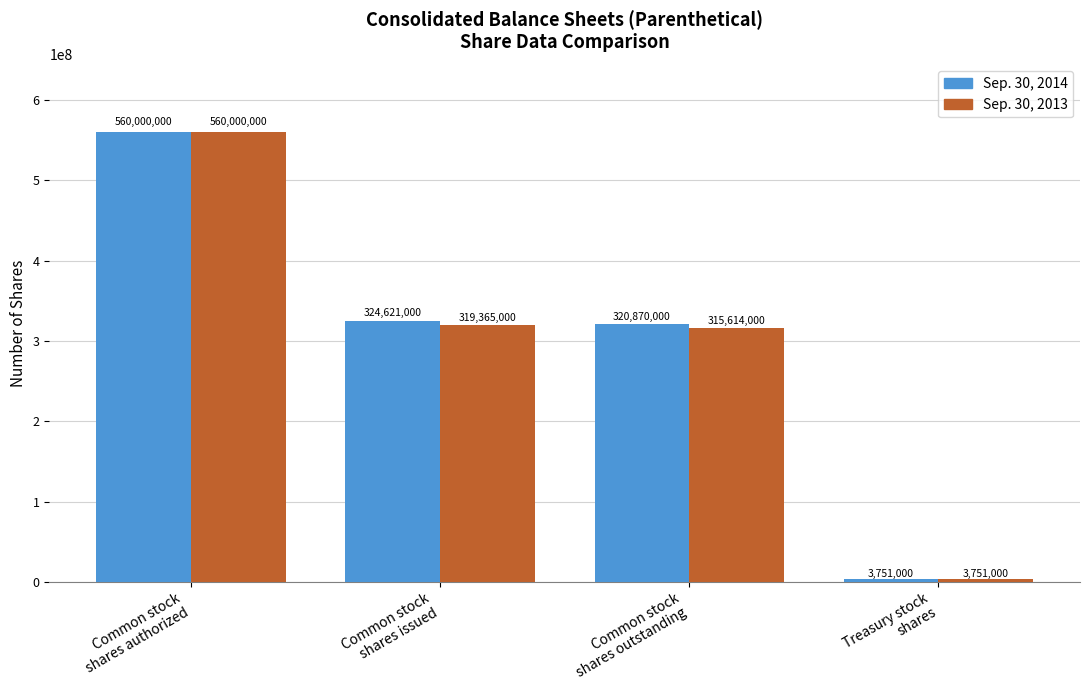

Where does the Sep. 30, 2013 series first go above 319365000?

Common stock
shares authorized